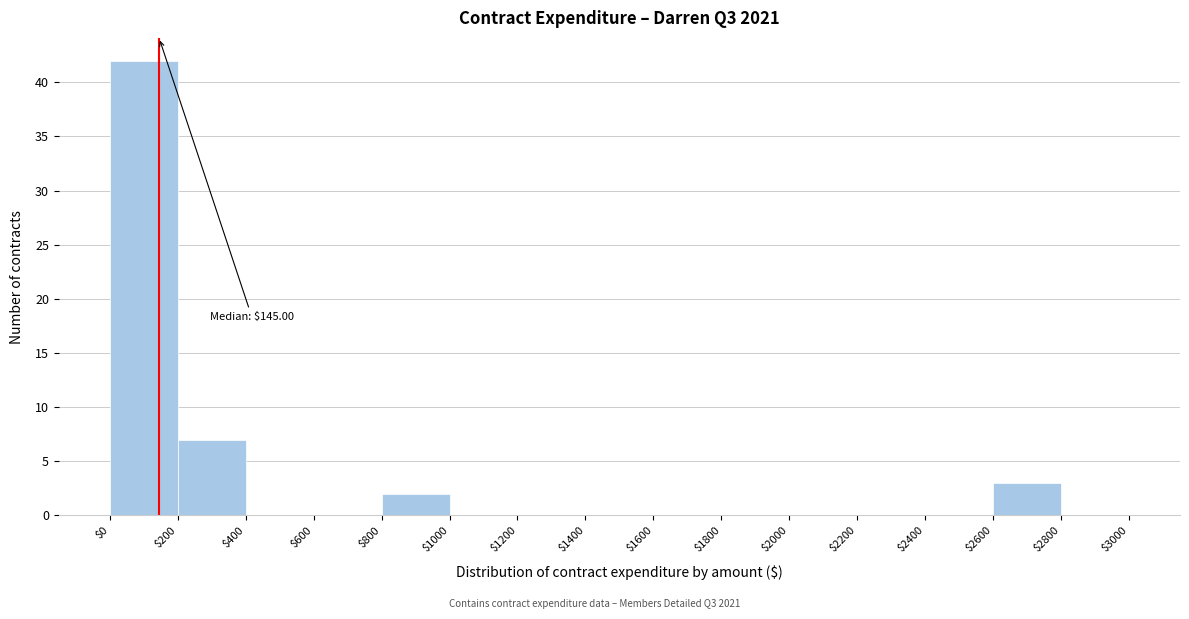

Which range on the x-axis has the tallest bar?

$0 to $200